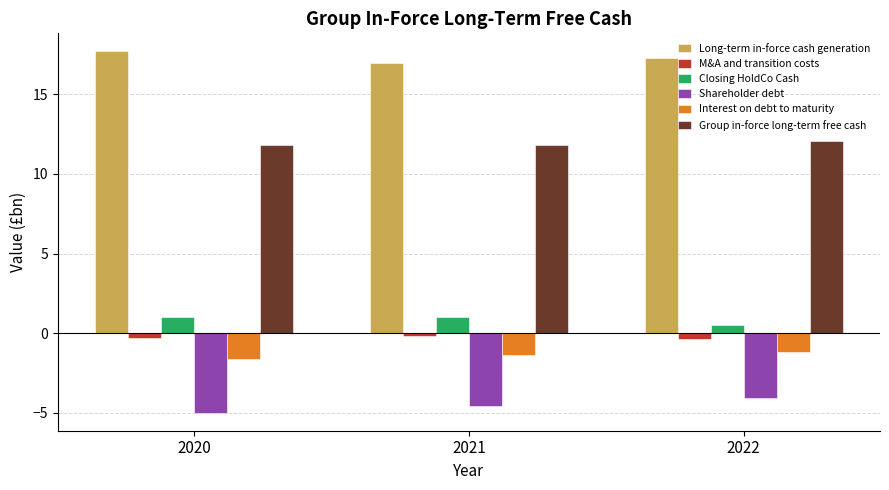

Reading left to right, transcribe all the data shown in this chart.

Long-term in-force cash generation: 2020=17.7	2021=17.0	2022=17.3
M&A and transition costs: 2020=-0.3	2021=-0.2	2022=-0.4
Closing HoldCo Cash: 2020=1.0	2021=1.0	2022=0.5
Shareholder debt: 2020=-5.0	2021=-4.6	2022=-4.1
Interest on debt to maturity: 2020=-1.6	2021=-1.4	2022=-1.2
Group in-force long-term free cash: 2020=11.8	2021=11.8	2022=12.1